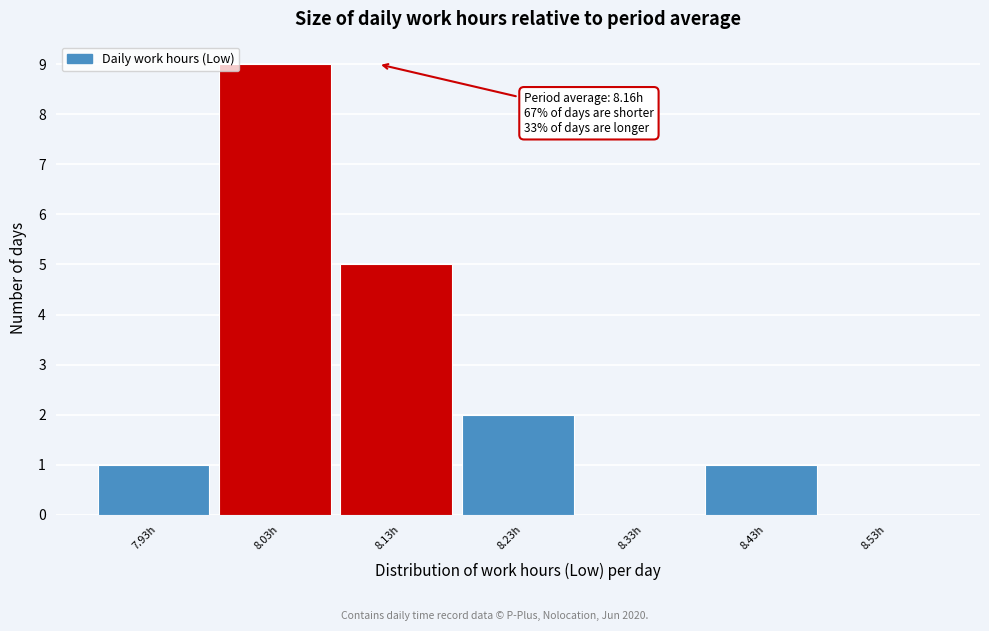

Reading left to right, list all the values displayed in this chart.

7.93h=1	8.03h=9	8.13h=5	8.23h=2	8.33h=0	8.43h=1	8.53h=0